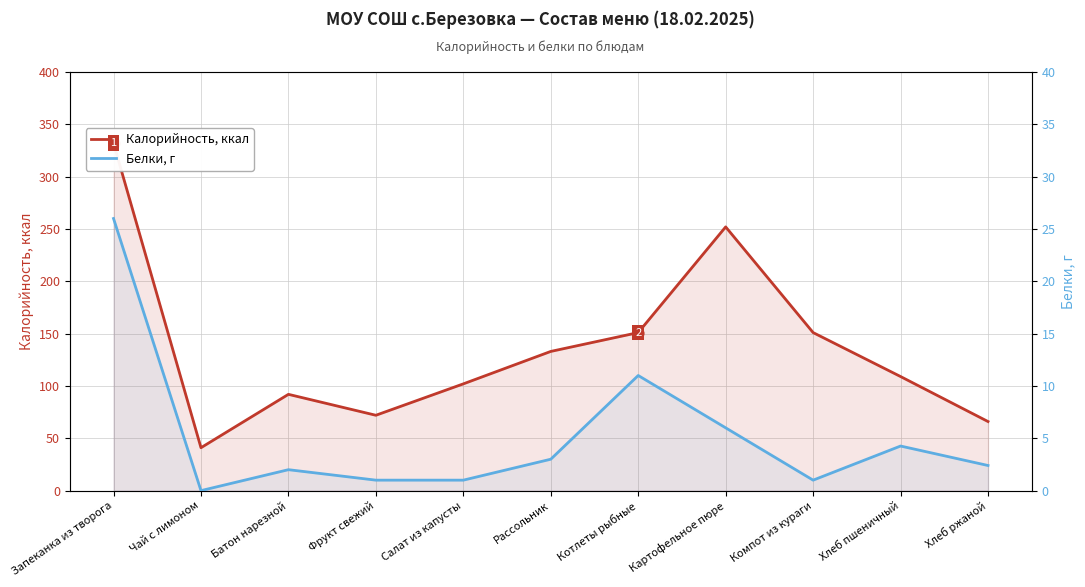

Which series contains the lowest Y value?

Белки, г